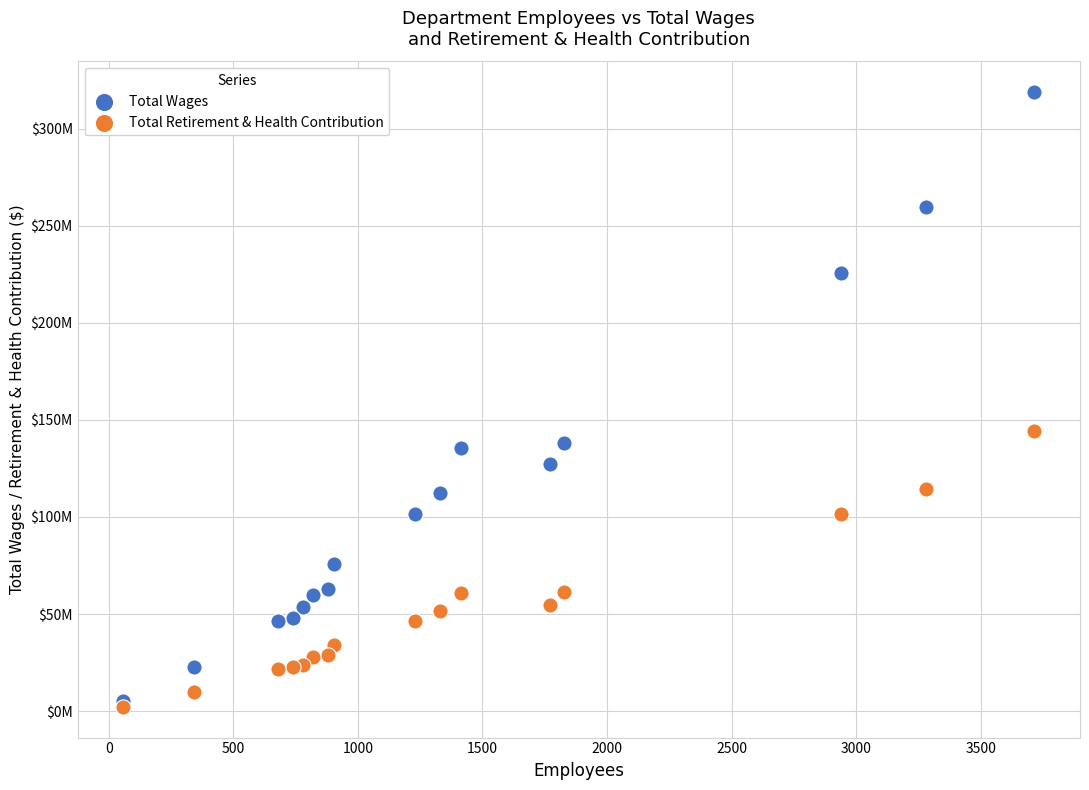

What are all the series names shown in the legend?

Total Wages, Total Retirement & Health Contribution